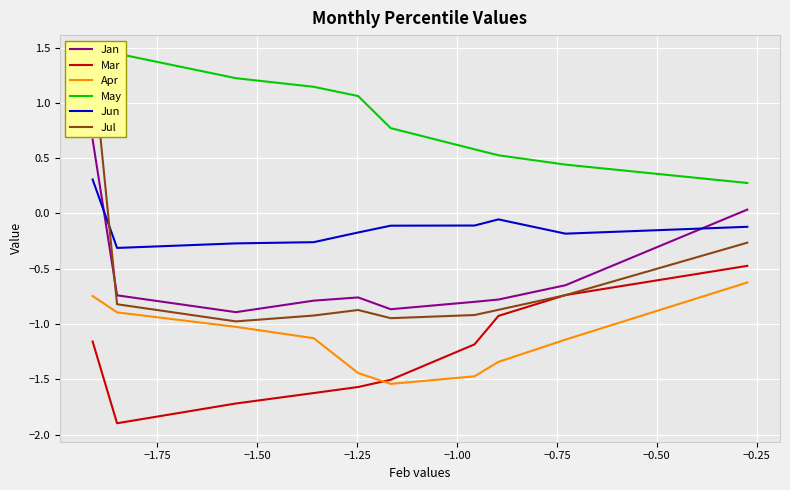

How many data points does each series have?

10